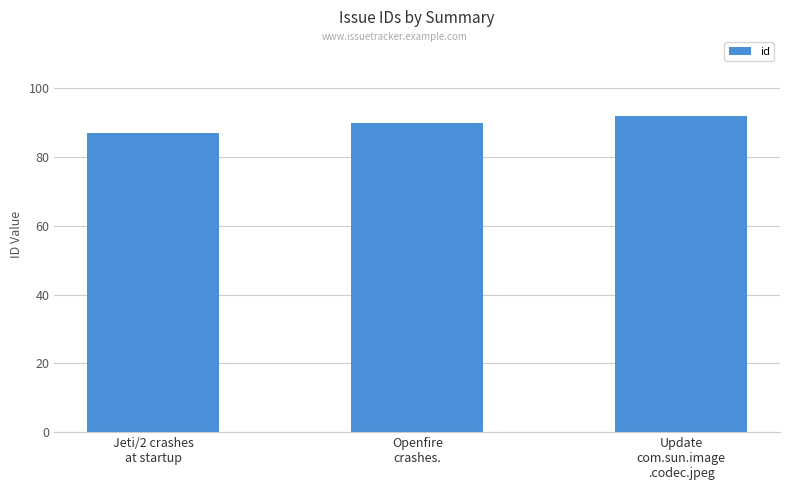

Read the value at Update
com.sun.image
.codec.jpeg.

92